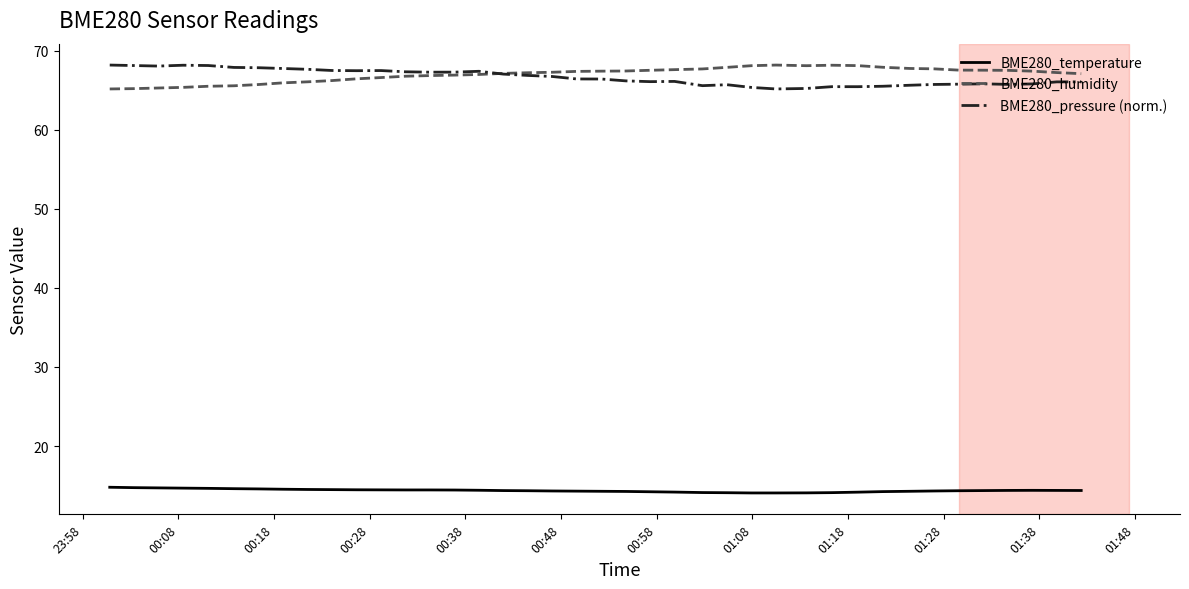

True or false: BME280_temperature and BME280_pressure (norm.) intersect in this chart.

False